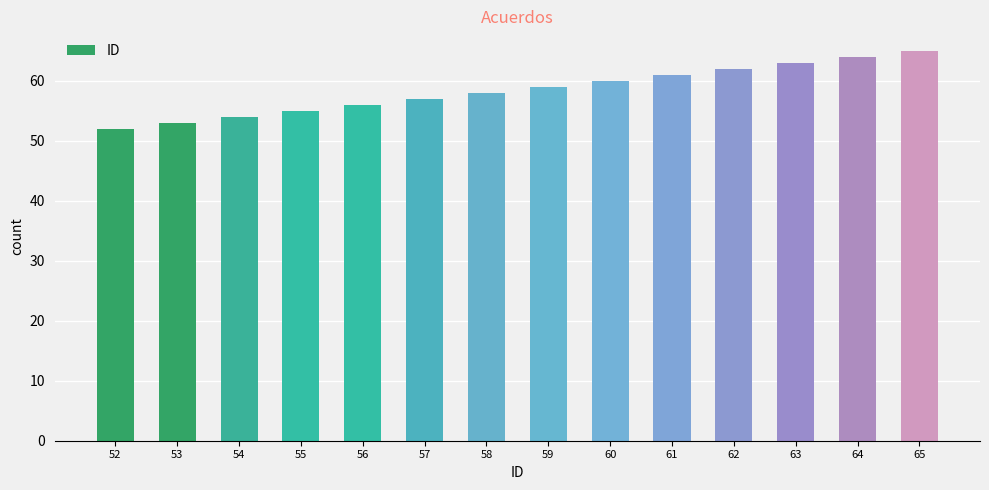

What is the greatest value displayed?

65